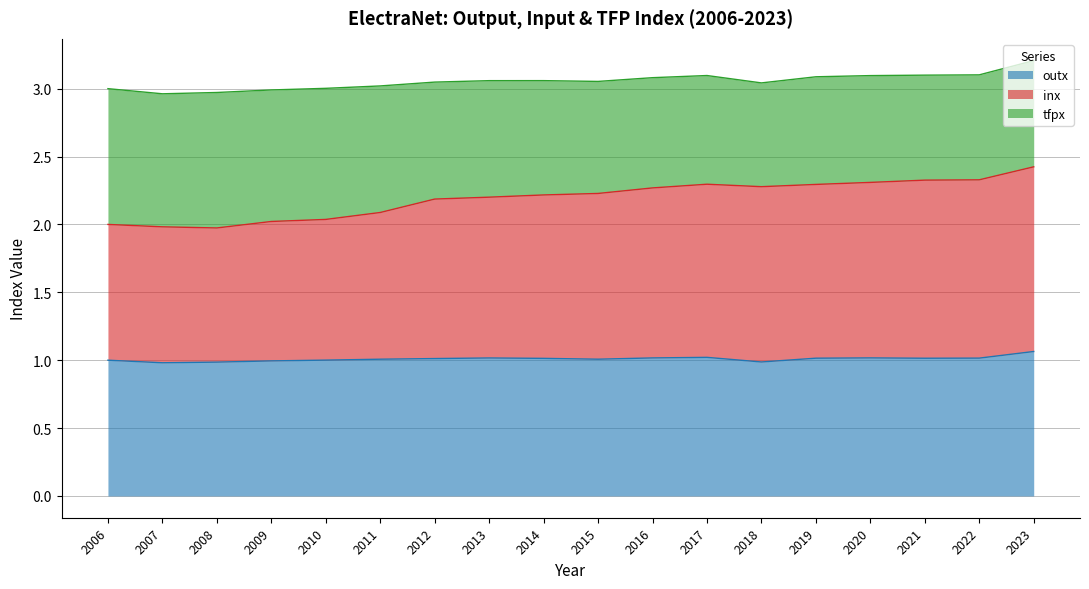

Does the chart display data point markers on the line(s)?

No